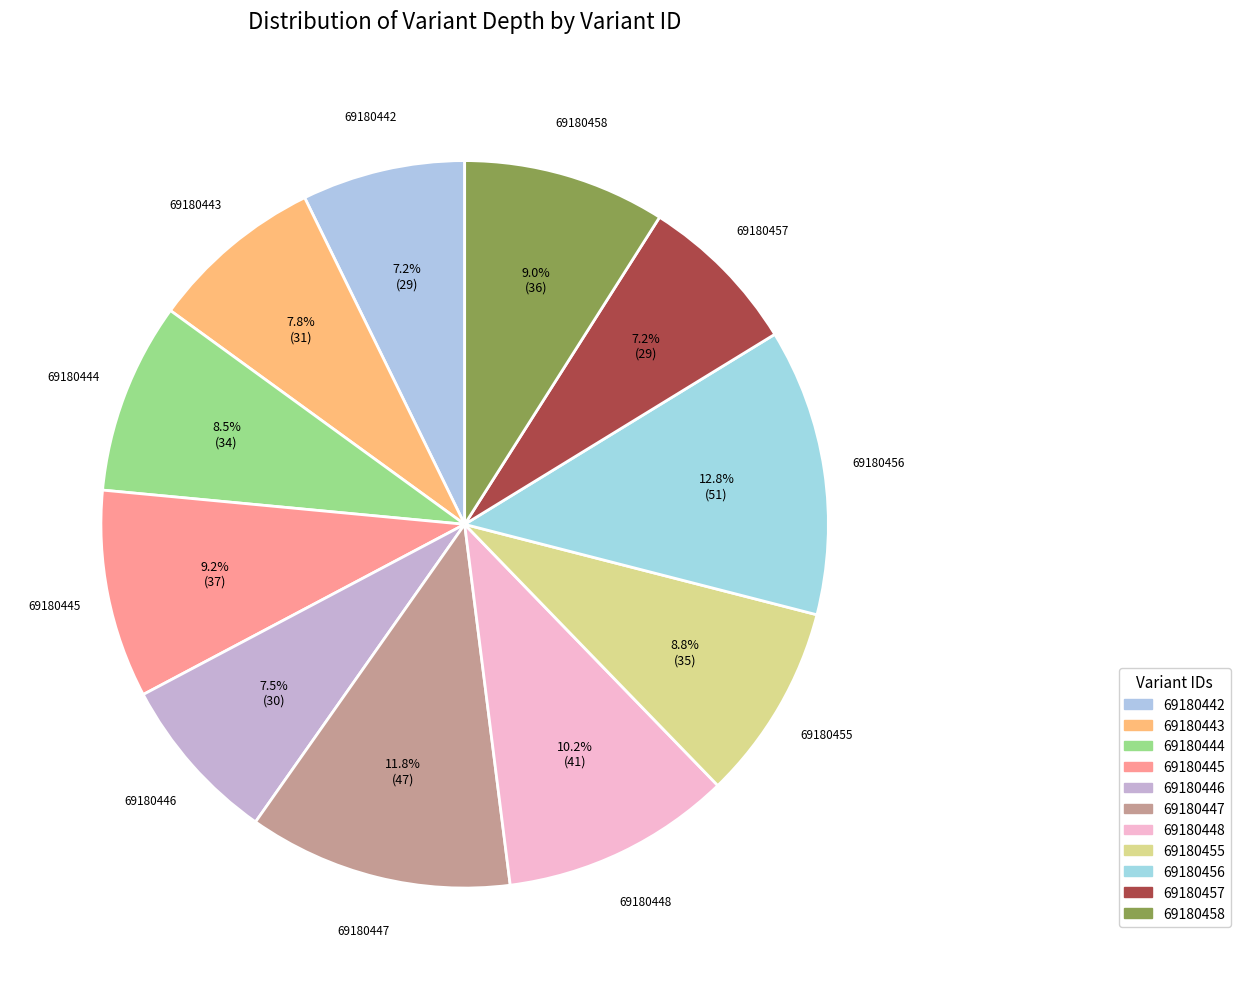

Rank the categories by value from highest to lowest.

69180456, 69180447, 69180448, 69180445, 69180458, 69180455, 69180444, 69180443, 69180446, 69180442, 69180457